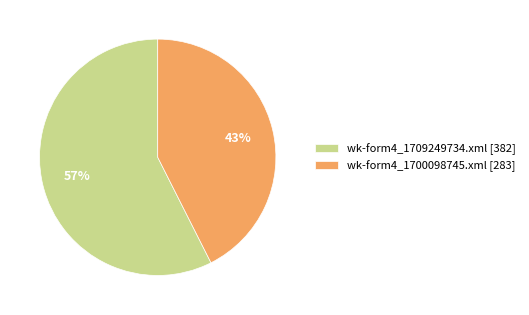

Is wk-form4_1709249734.xml the majority of the pie?

Yes